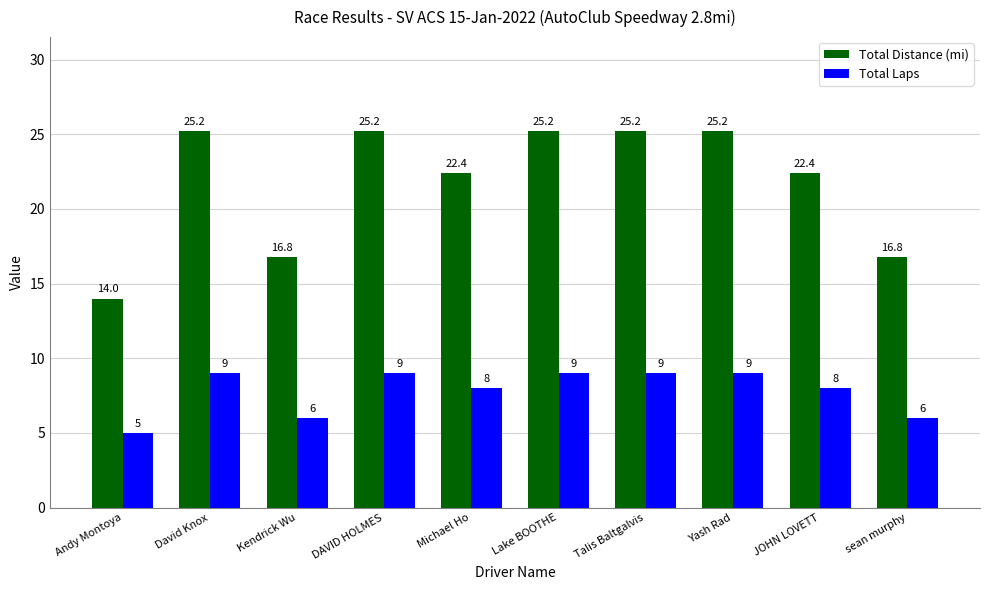

Reading left to right, list all the values displayed in this chart.

Total Distance (mi): 14.0	25.2	16.8	25.2	22.4	25.2	25.2	25.2	22.4	16.8
Total Laps: 5.0	9.0	6.0	9.0	8.0	9.0	9.0	9.0	8.0	6.0